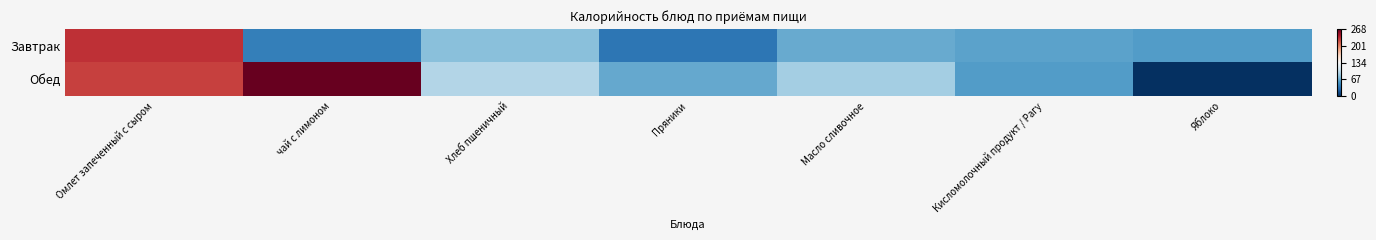

List the series in order of their overall mean, lowest first.

Завтрак, Обед